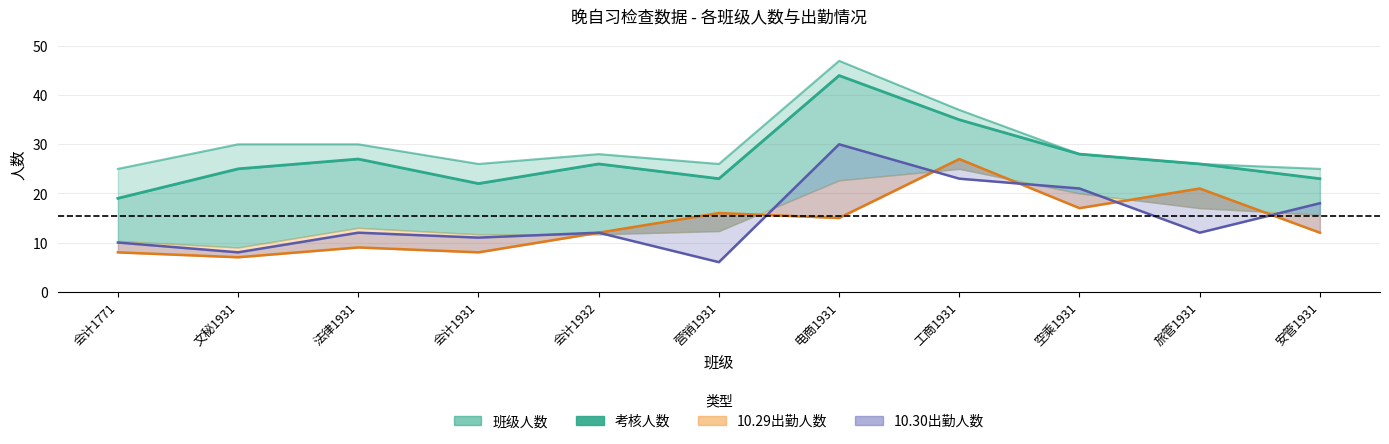

What is the value of the 10.30 point at the 2nd from the left?

8